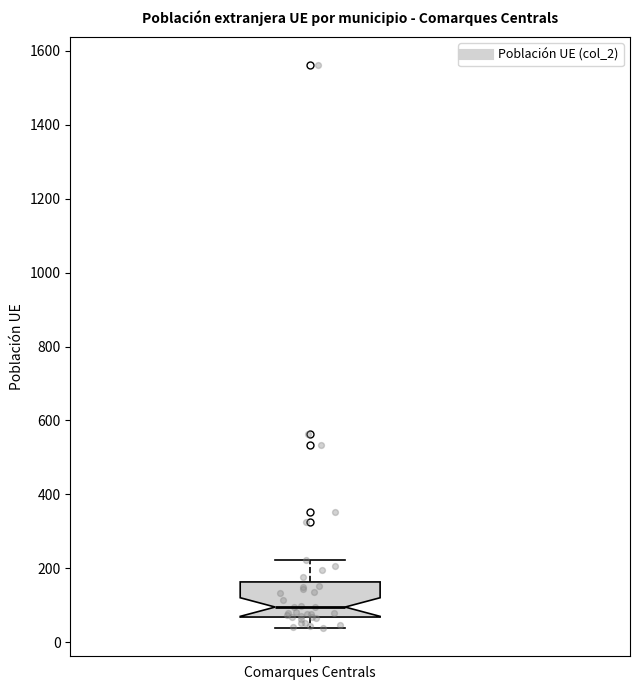

Where does the upper whisker of the box for Comarques Centrals end on the y-axis? The values are not printed on the chart, so give them approximately, as read against the axis.

220